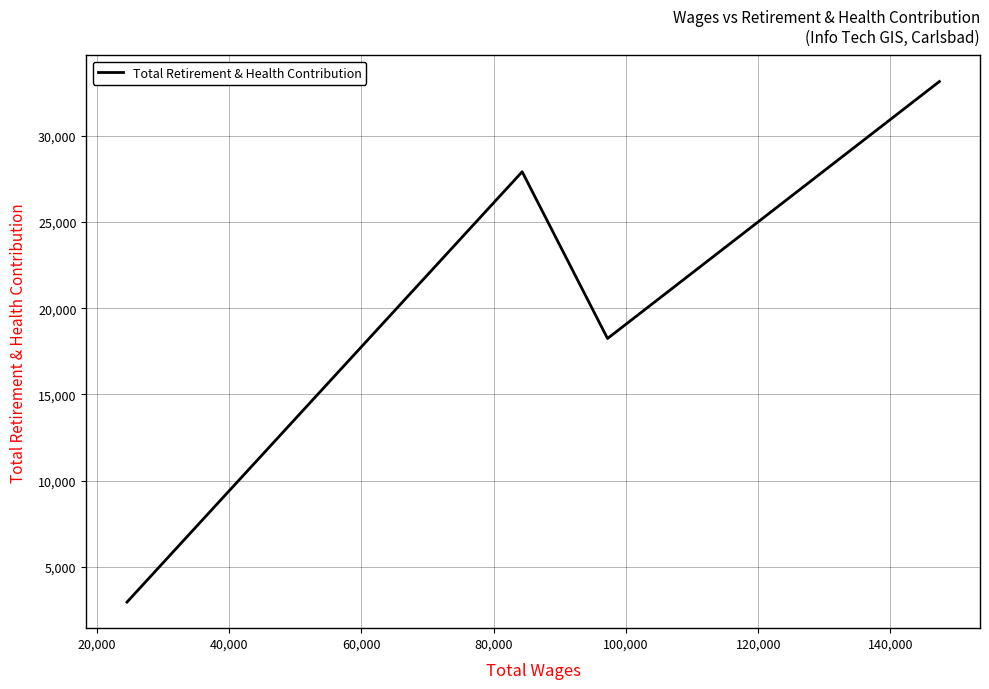

How many interior local peaks (higher than both neighbors) does the data have?

1